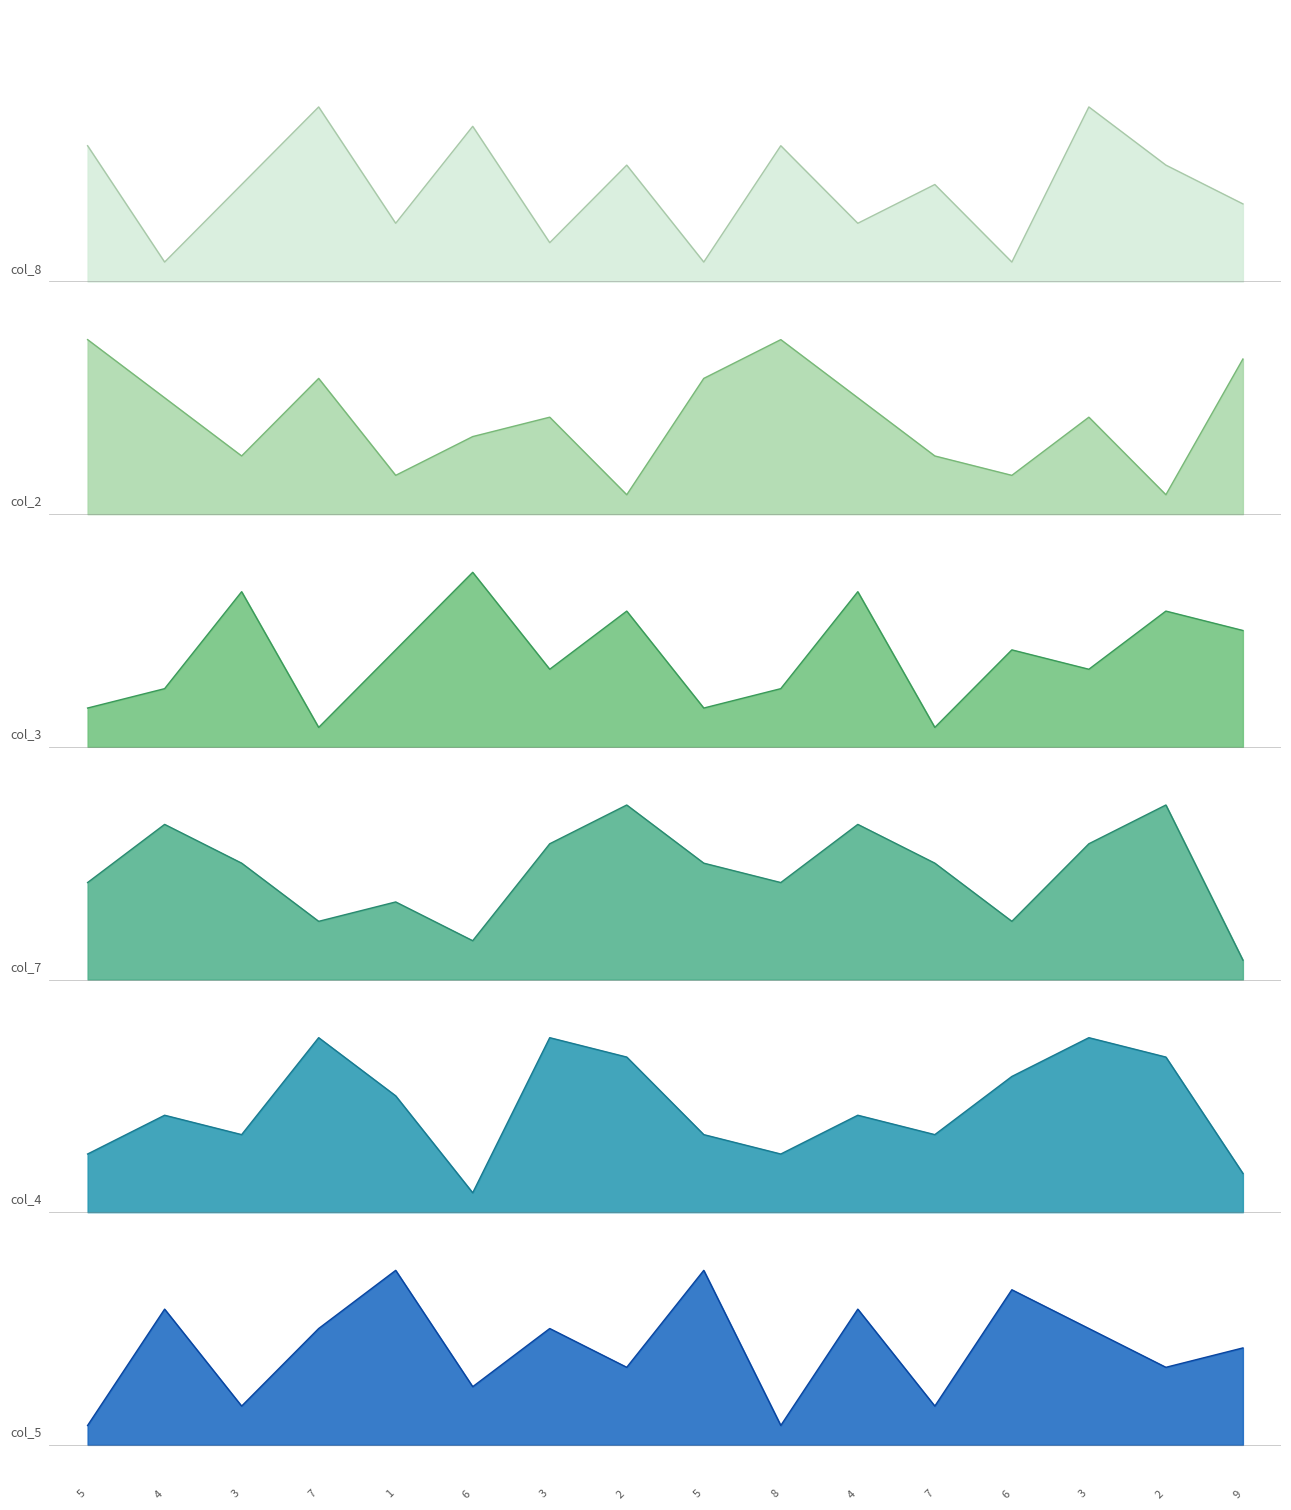

What is the value of the col_3 point at the 5th from the left?

41